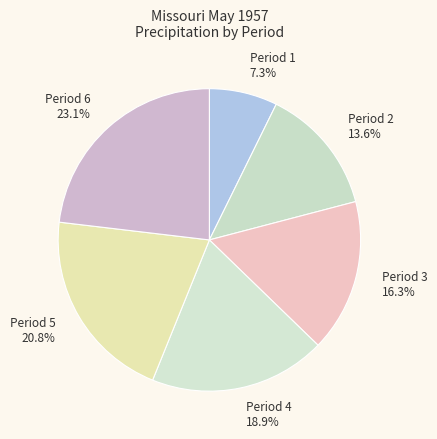

How many slices are in this pie chart?

6